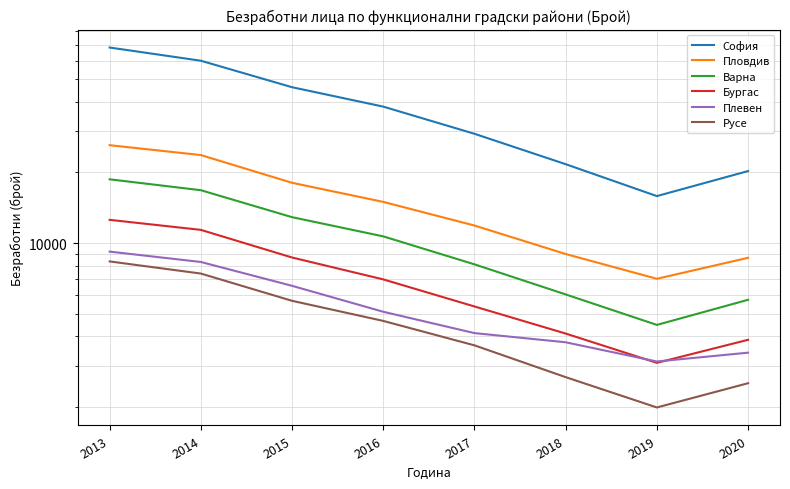

True or false: Варна and Плевен intersect in this chart.

False